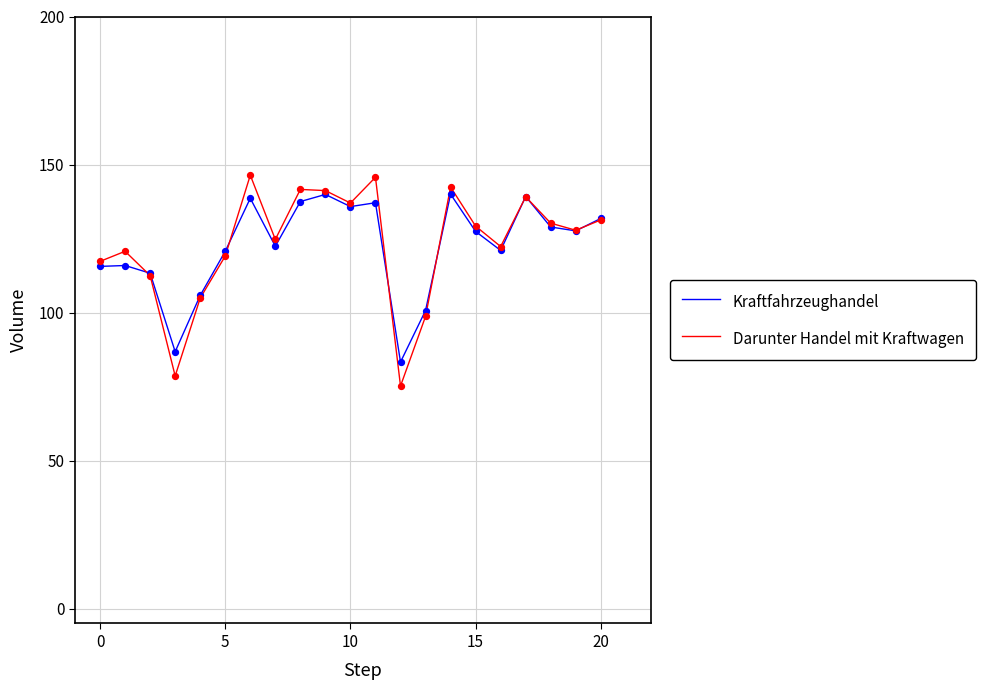

Which series has the largest range (max minus min)?

Darunter Handel mit Kraftwagen